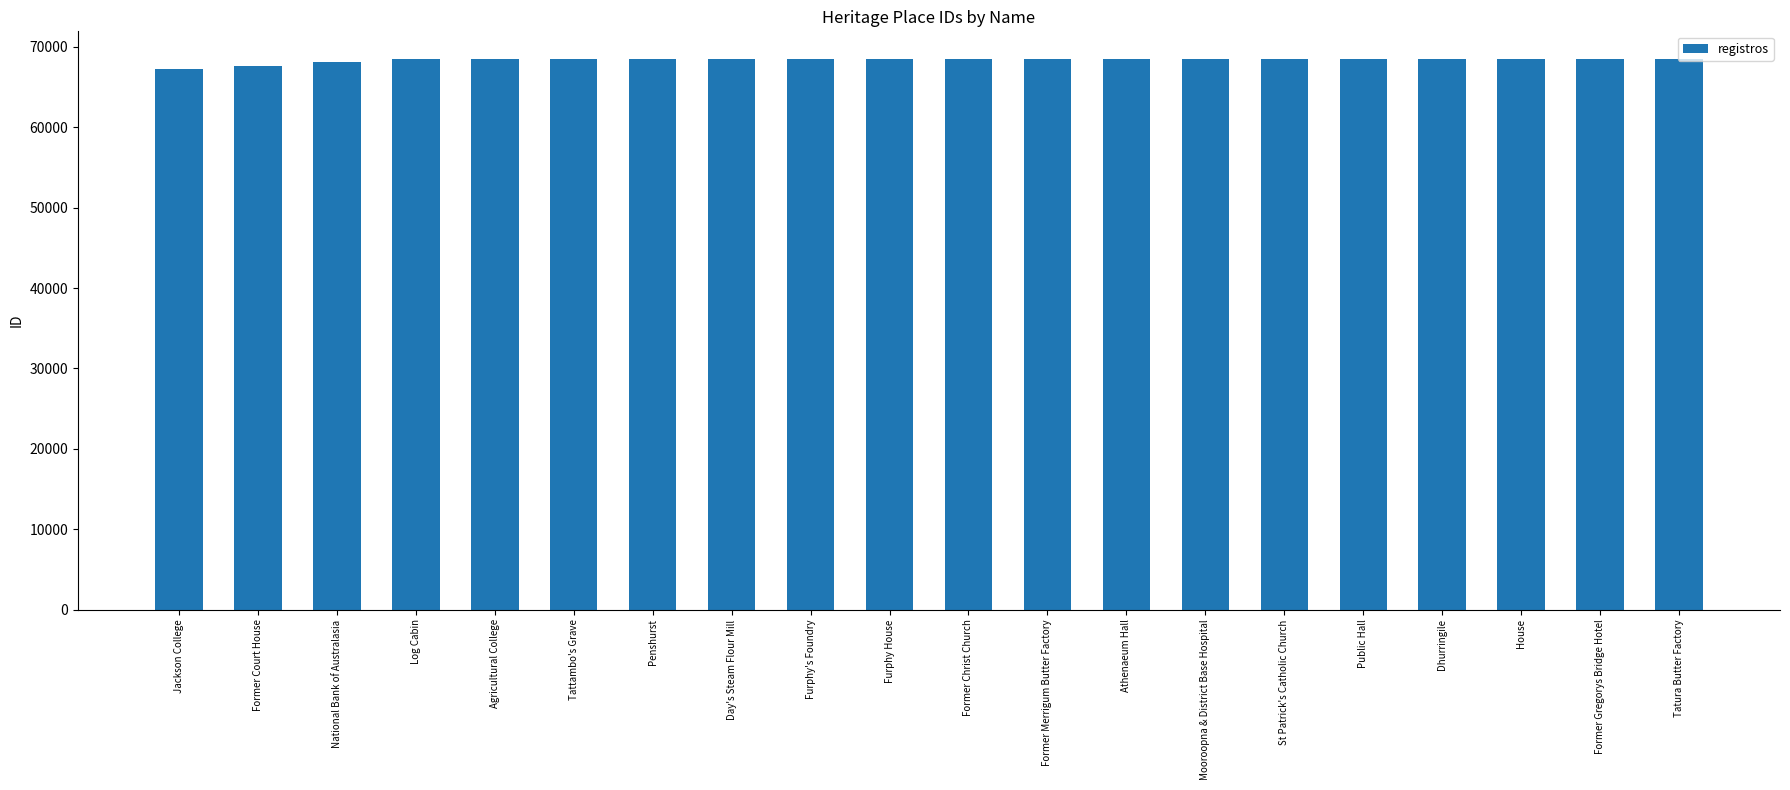

Count the number of categories in the chart.

20